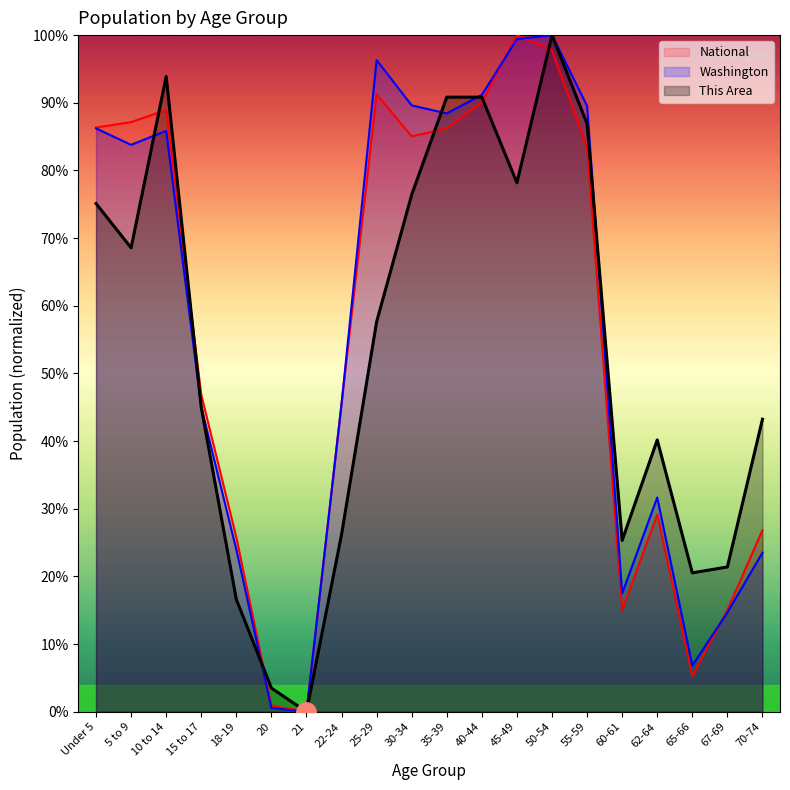

Count the number of categories in the chart.

20